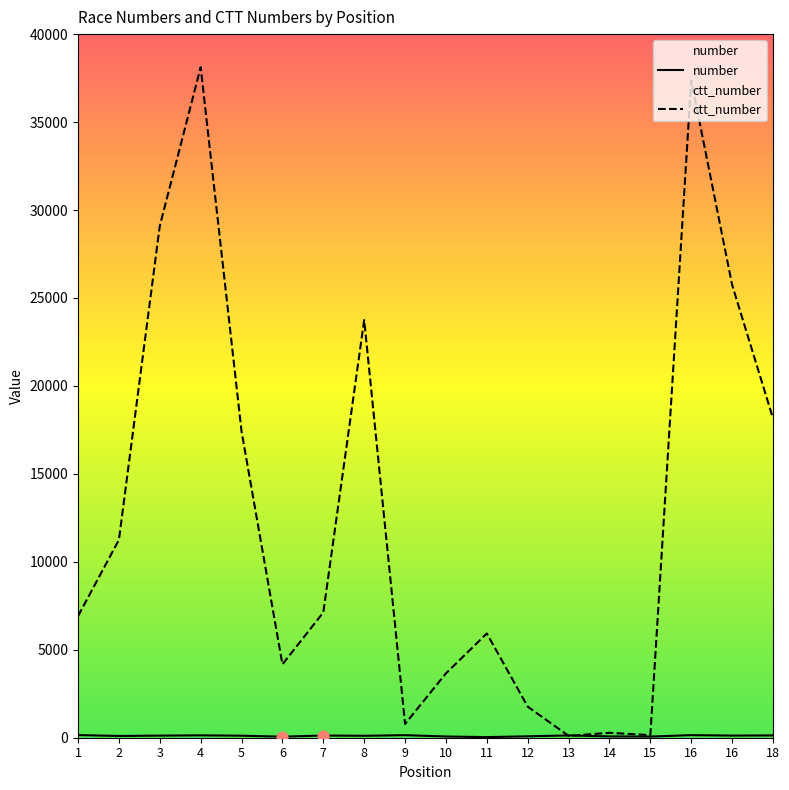

Which series reaches the maximum Y coordinate?

ctt_number